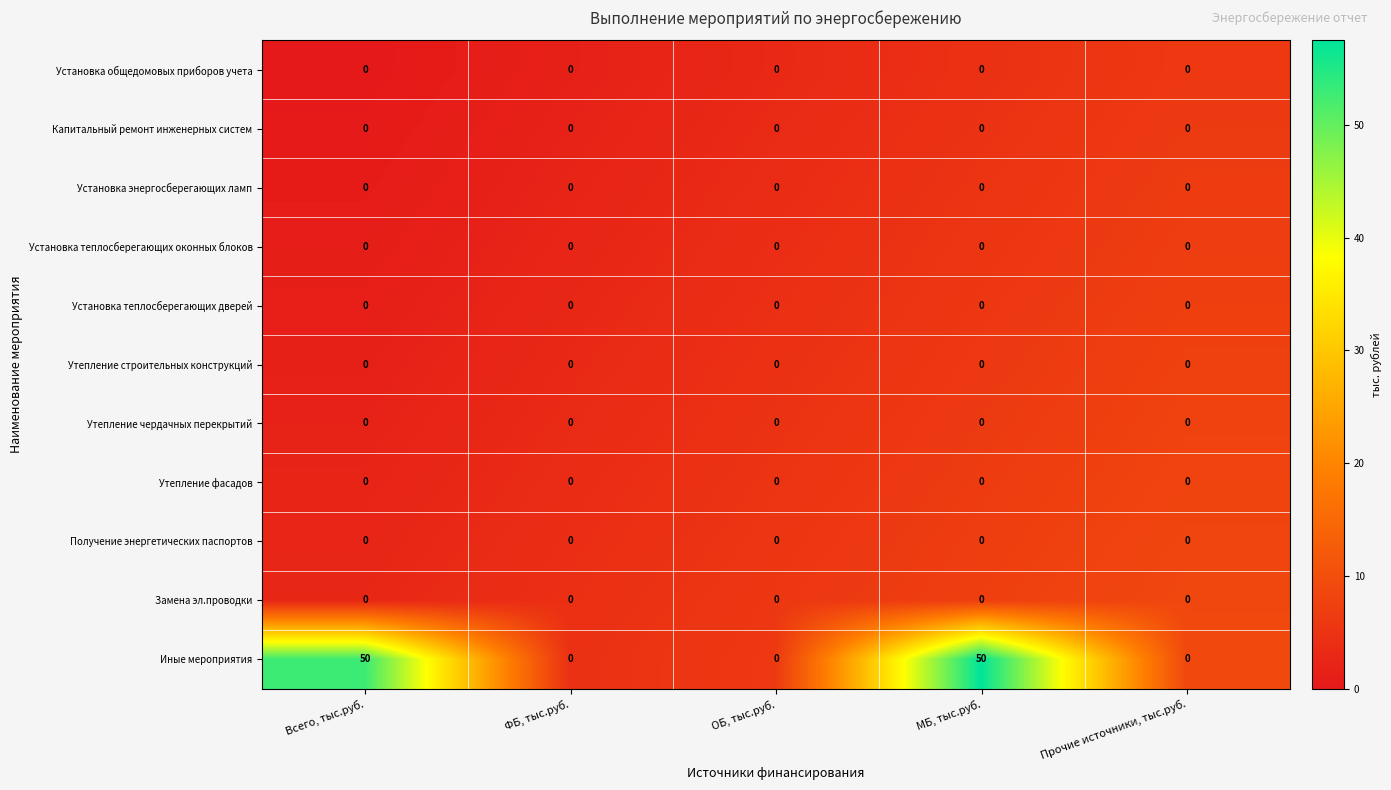

How many data points does each series have?

5